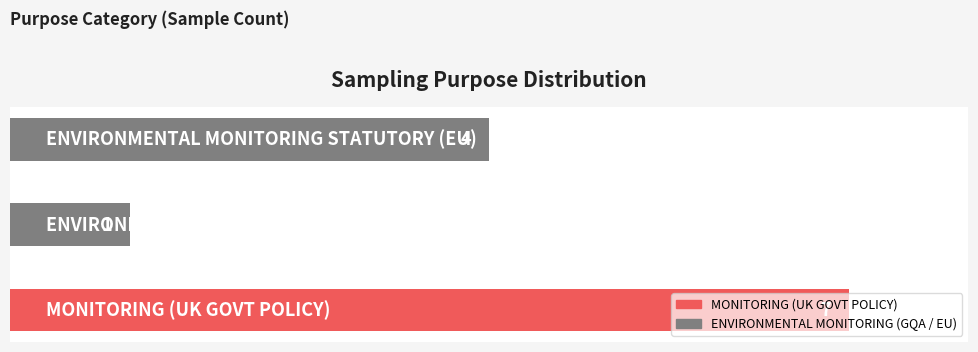

What is the label of the 1st bar from the left?

MONITORING (UK GOVT POLICY)